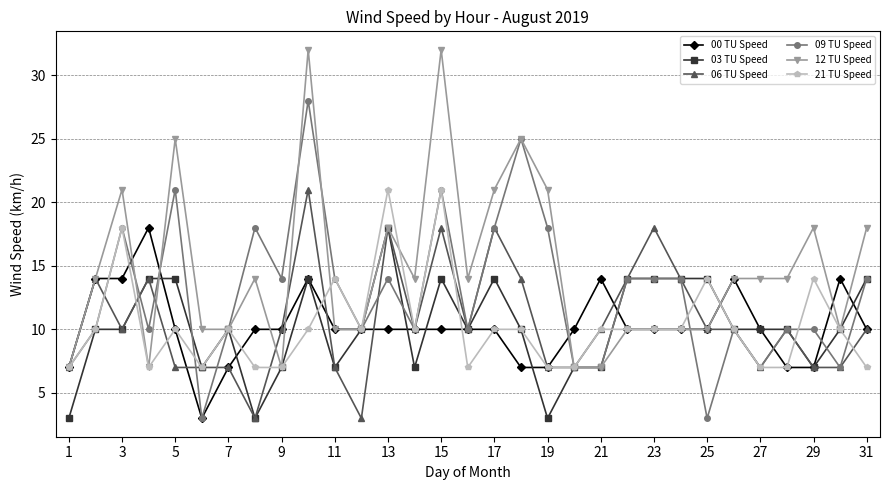

True or false: 21 TU Speed has more than 1 points higher than both neighbors.

True